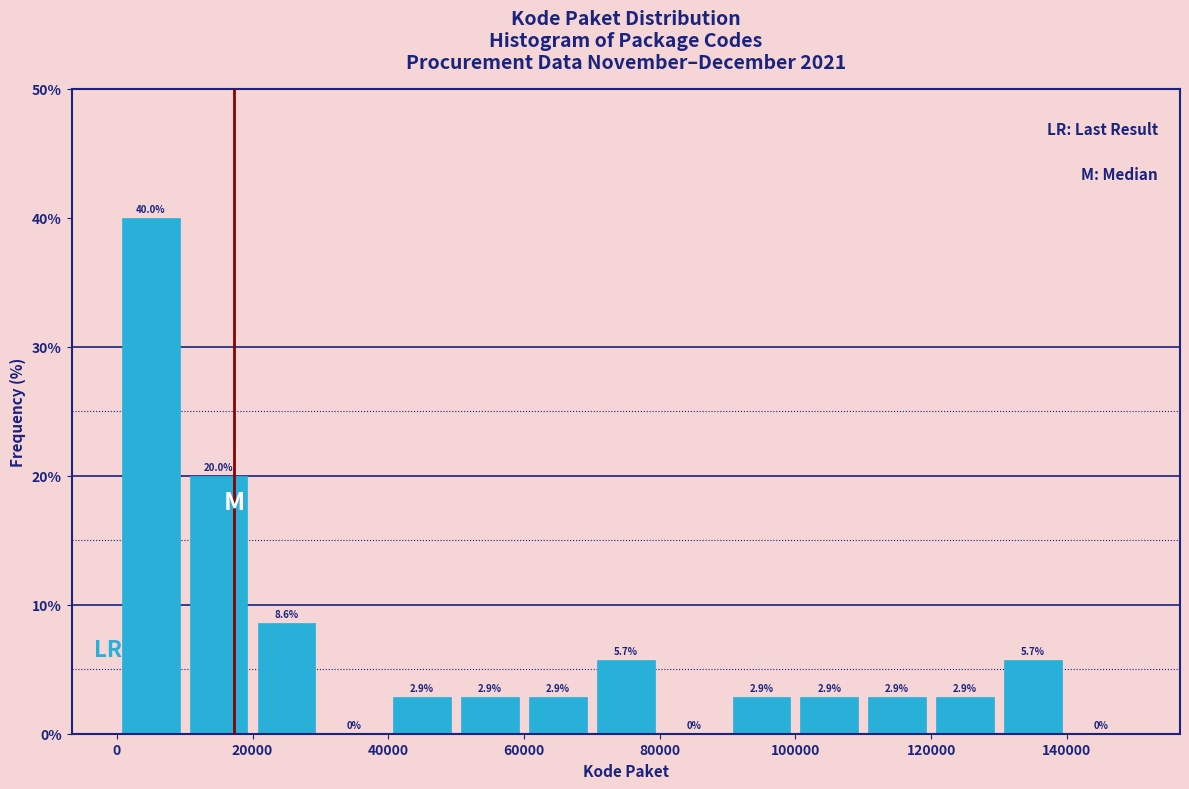

How tall is the bar that spans 10000 to 20000 on the x-axis?

20.0